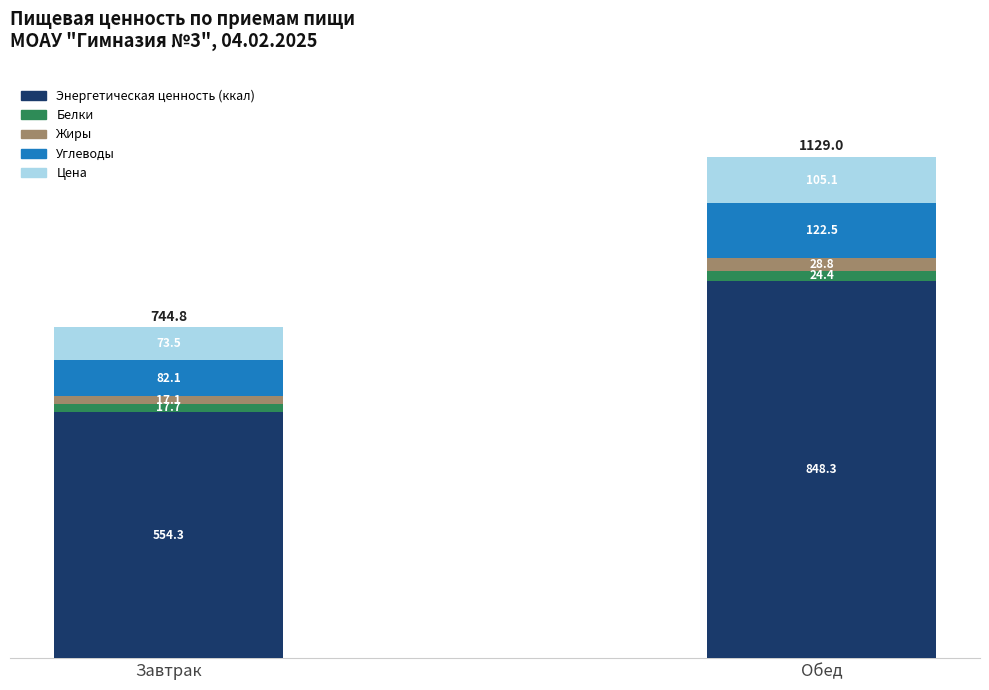

What is the approximate value of Энергетическая ценность (ккал) at Обед?

848.3